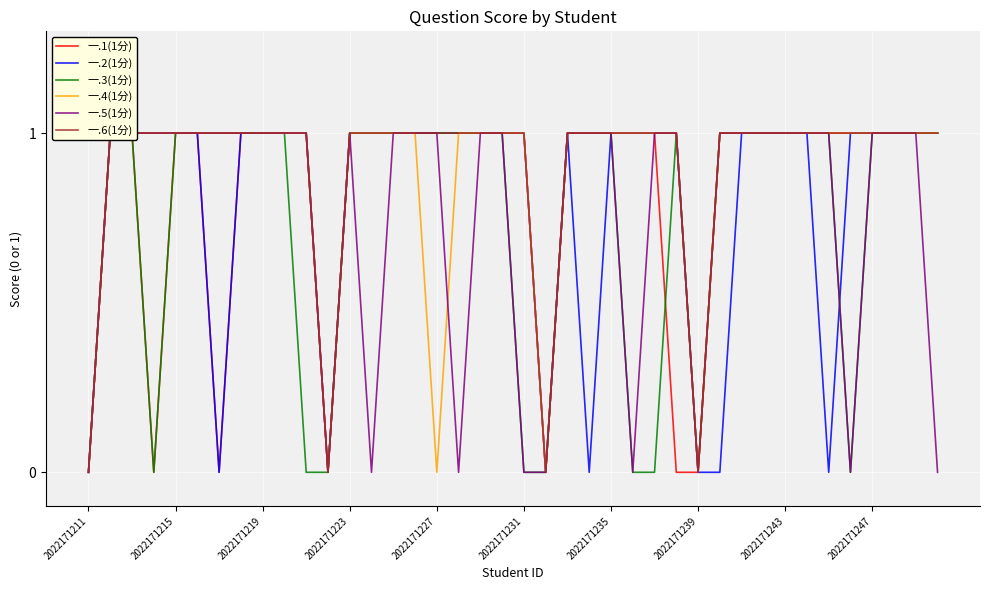

How many interior local valleys does the 一.4(1分) series have?

4